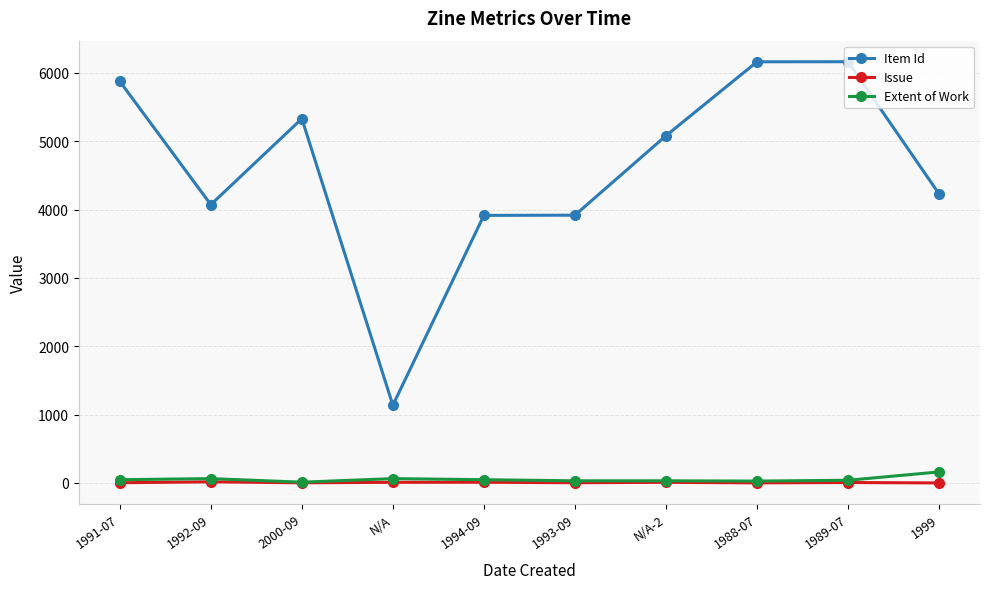

Is this an area chart (filled region under the line)?

No